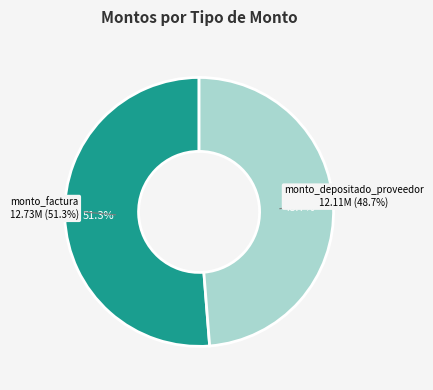

Rank the categories by value from lowest to highest.

monto_depositado_proveedor (12108851), monto_factura (12733000)